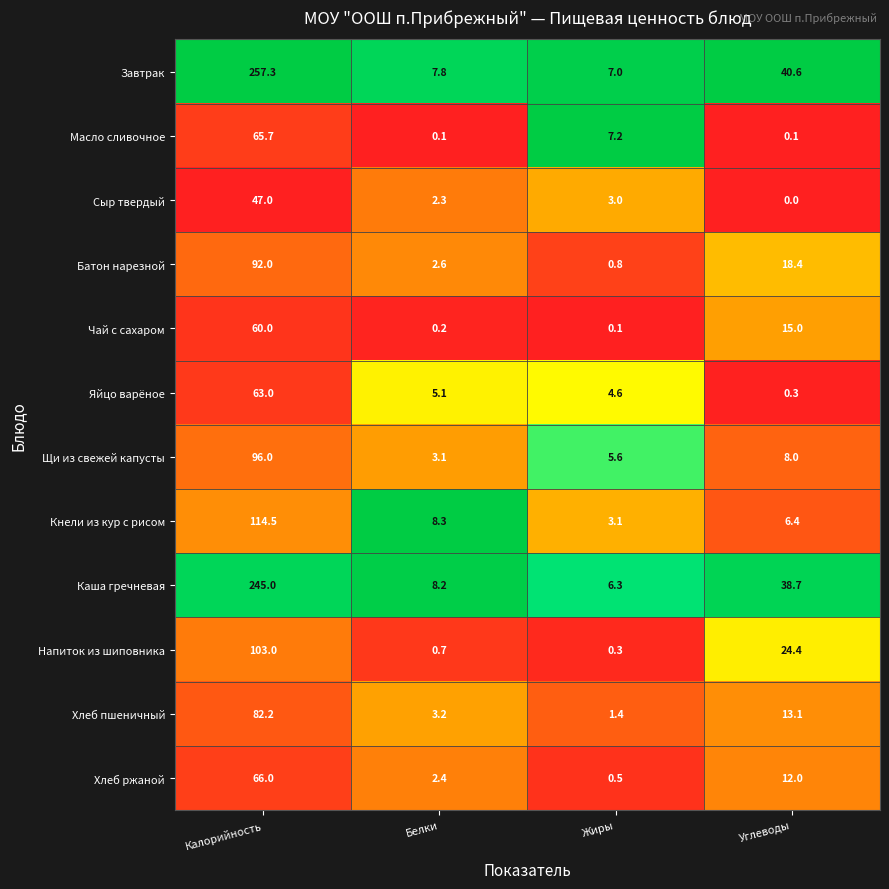

Read the Каша гречневая value at Белки.

8.2